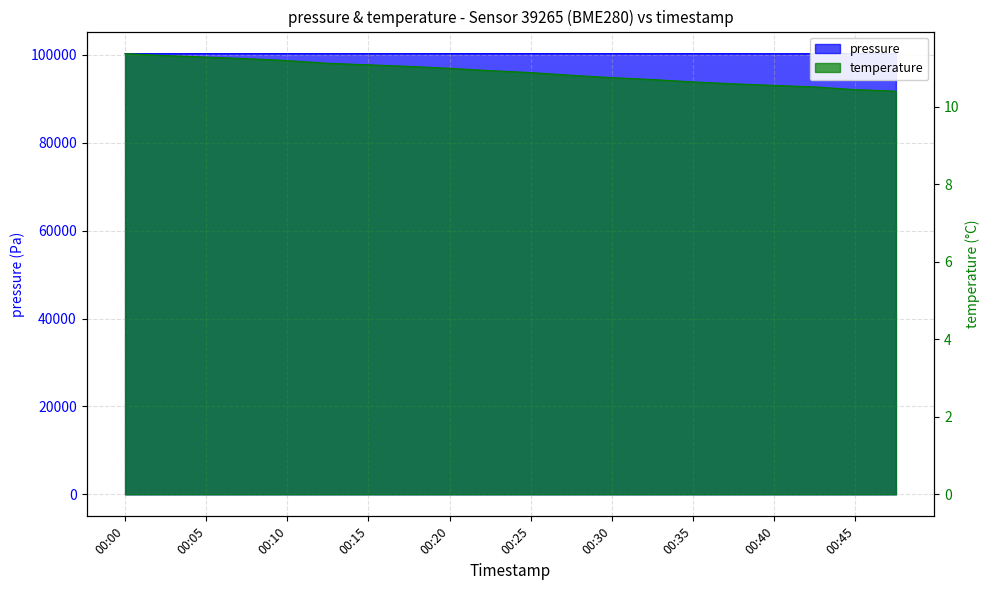

How many values in the pressure series are below 100290?

8